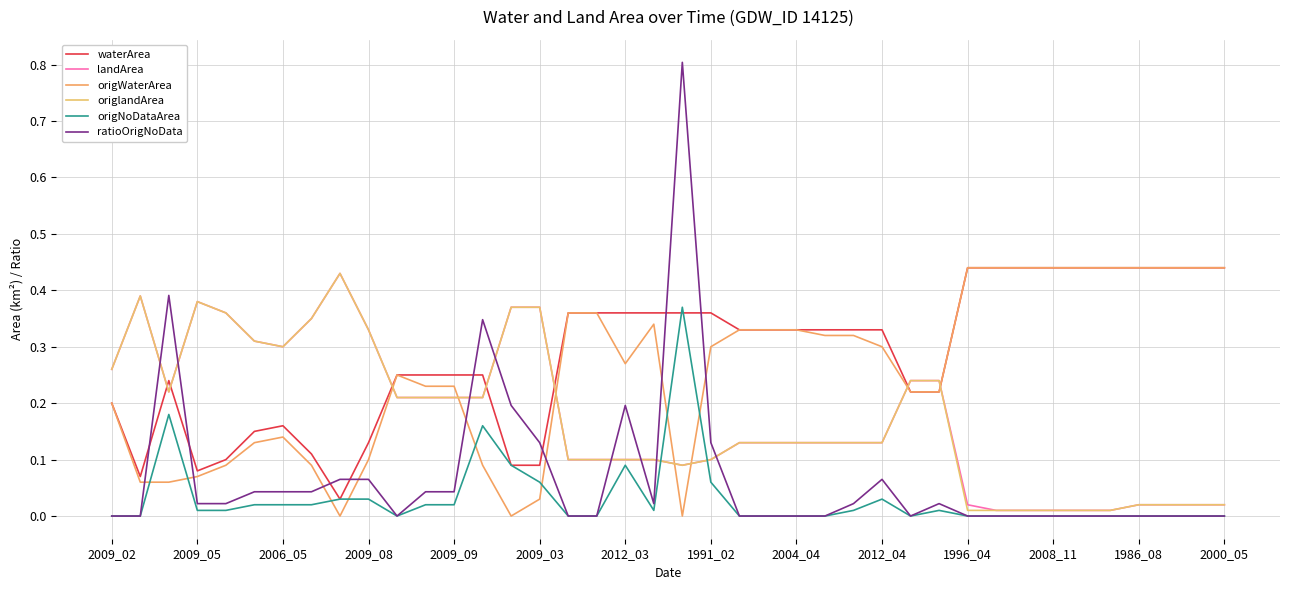

What are all the series names shown in the legend?

waterArea, landArea, origWaterArea, origlandArea, origNoDataArea, ratioOrigNoData